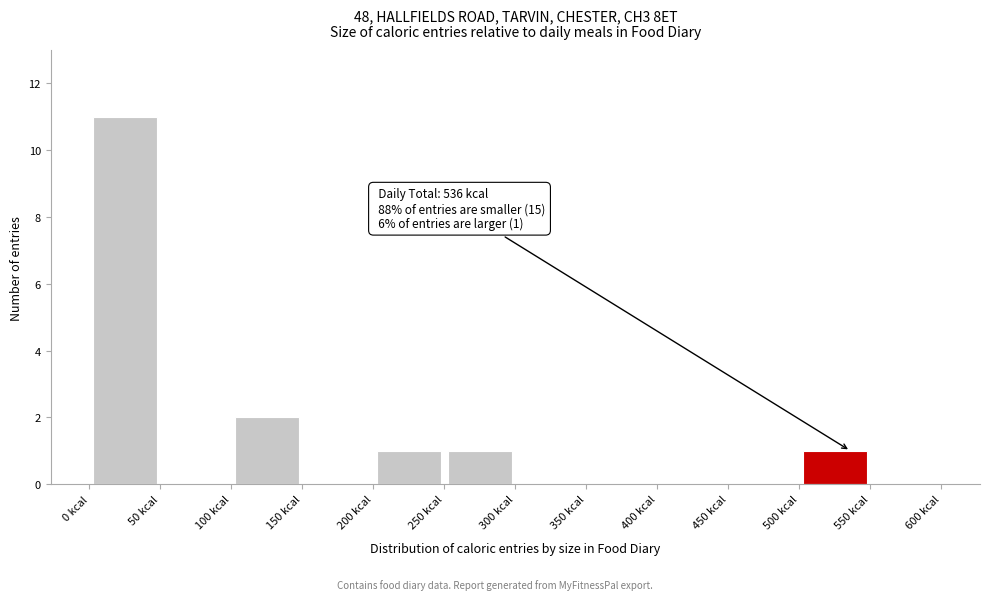

Over which range of the x-axis is the bar tallest?

0 to 50